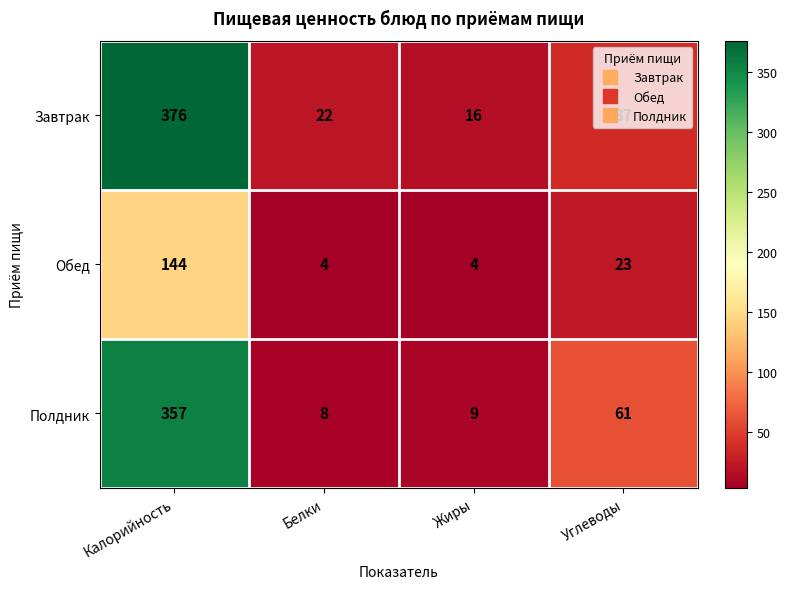

What is the total value across all series at Калорийность?

877